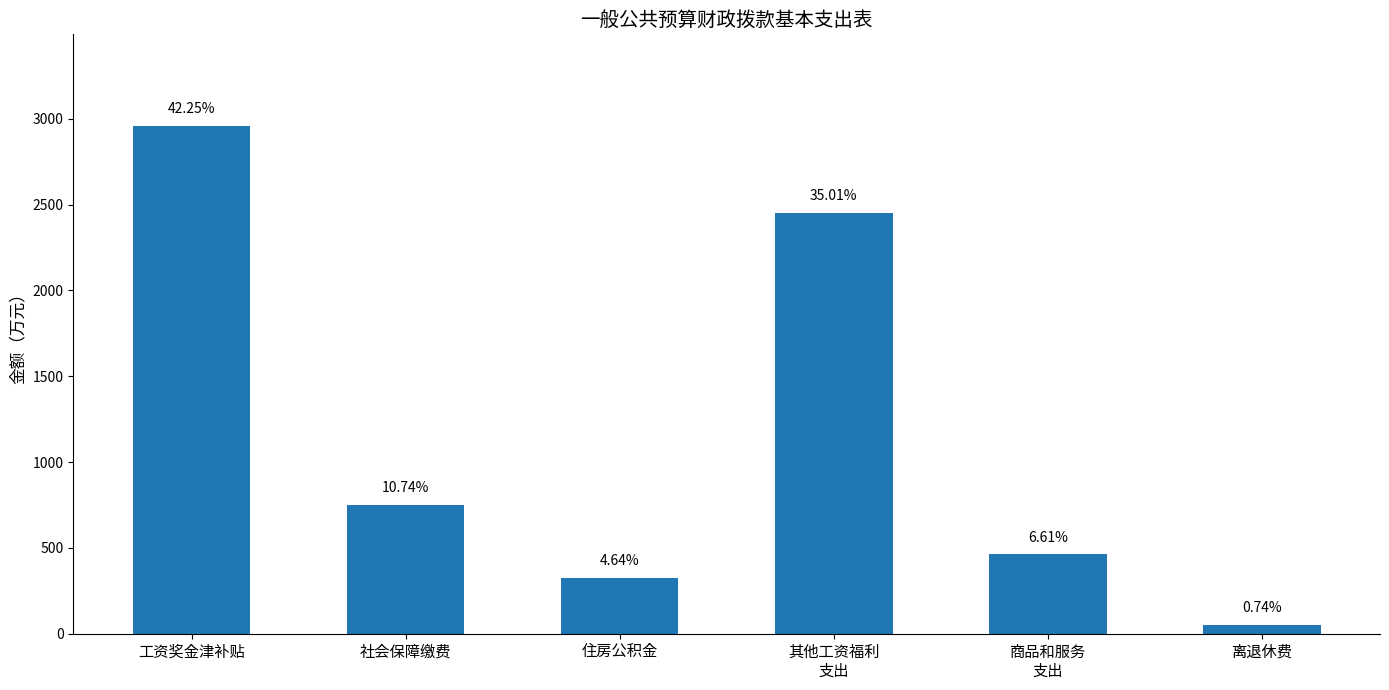

Are the bars horizontal?

No